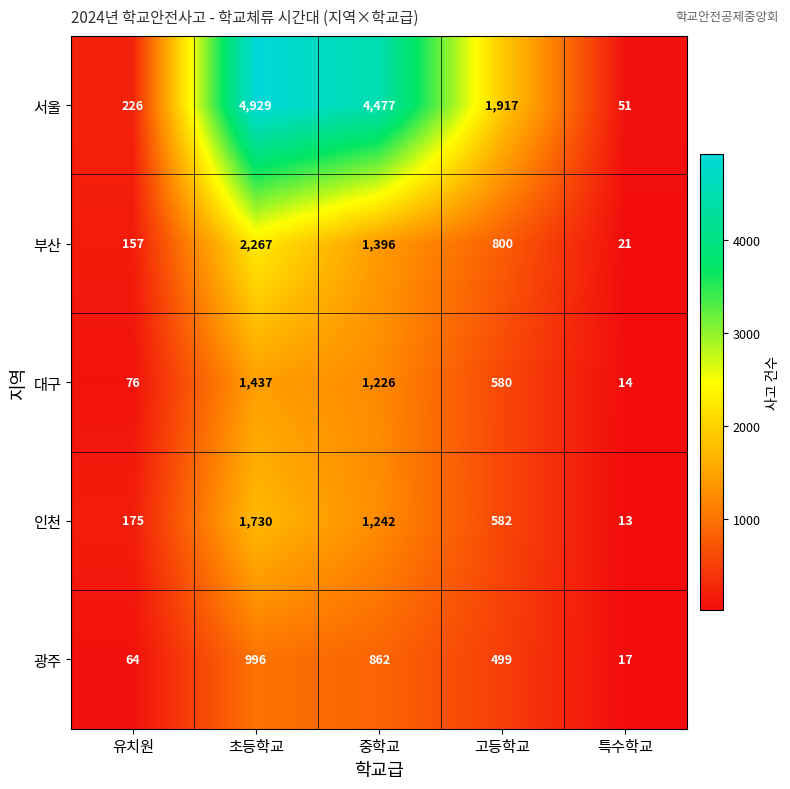

Between 중학교 and 고등학교, which series saw the biggest shift?

서울